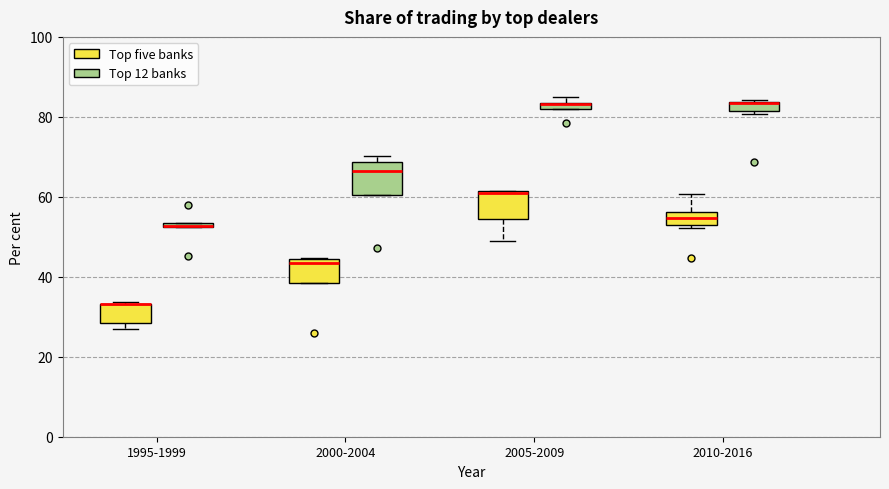

Where is the lower edge of the box for 2000-2004 (Top 12 banks) on the y-axis? The values are not printed on the chart, so give them approximately, as read against the axis.

60